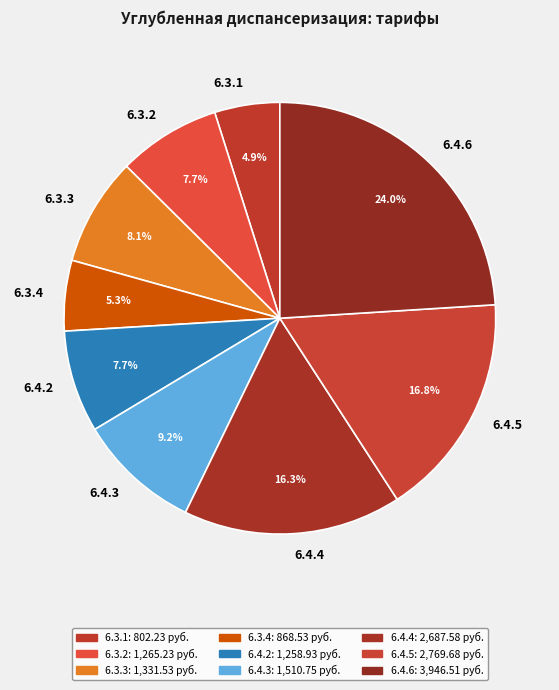

Do 6.4.6 and 6.4.3 together represent more than half of the pie?

No